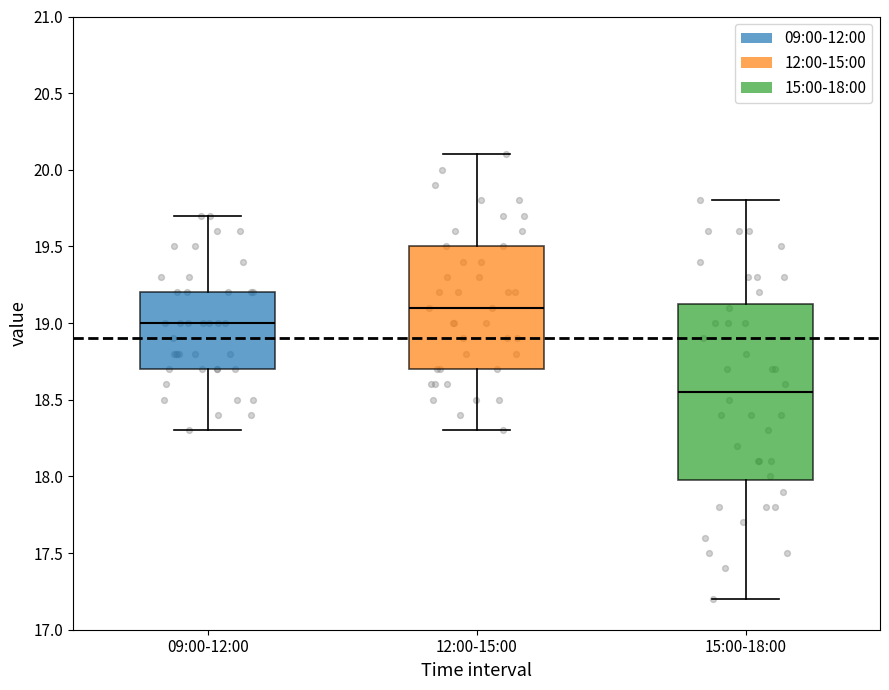

Reading left to right, transcribe this box plot: for each box, give where its median line is, the range the box spans, and where its two whiskers end, as read against the y-axis. The values are not printed on the chart, so give them approximately, as read against the axis.

09:00-12:00: median 19.00, box 18.70 to 19.20, whiskers 18.30 to 19.70
12:00-15:00: median 19.10, box 18.70 to 19.50, whiskers 18.30 to 20.10
15:00-18:00: median 18.55, box 18.00 to 19.15, whiskers 17.20 to 19.80